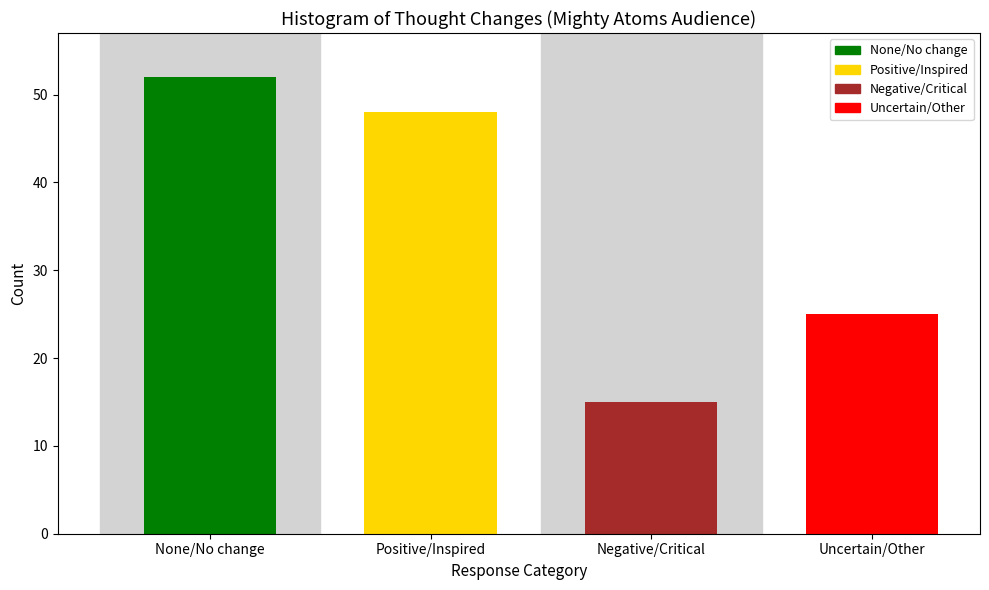

Reading left to right, what are all the values shown in this chart?

None/No change=52	Positive/Inspired=48	Negative/Critical=15	Uncertain/Other=25